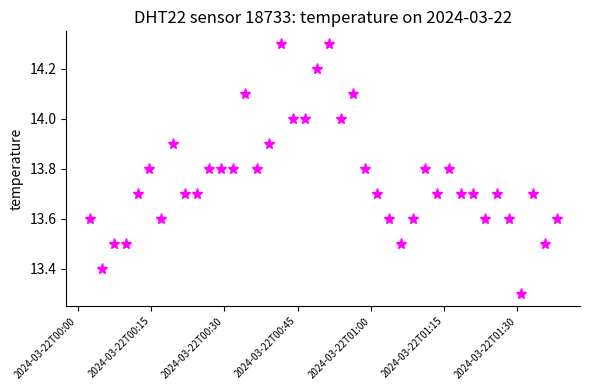

What is the sum of all values?

550.4